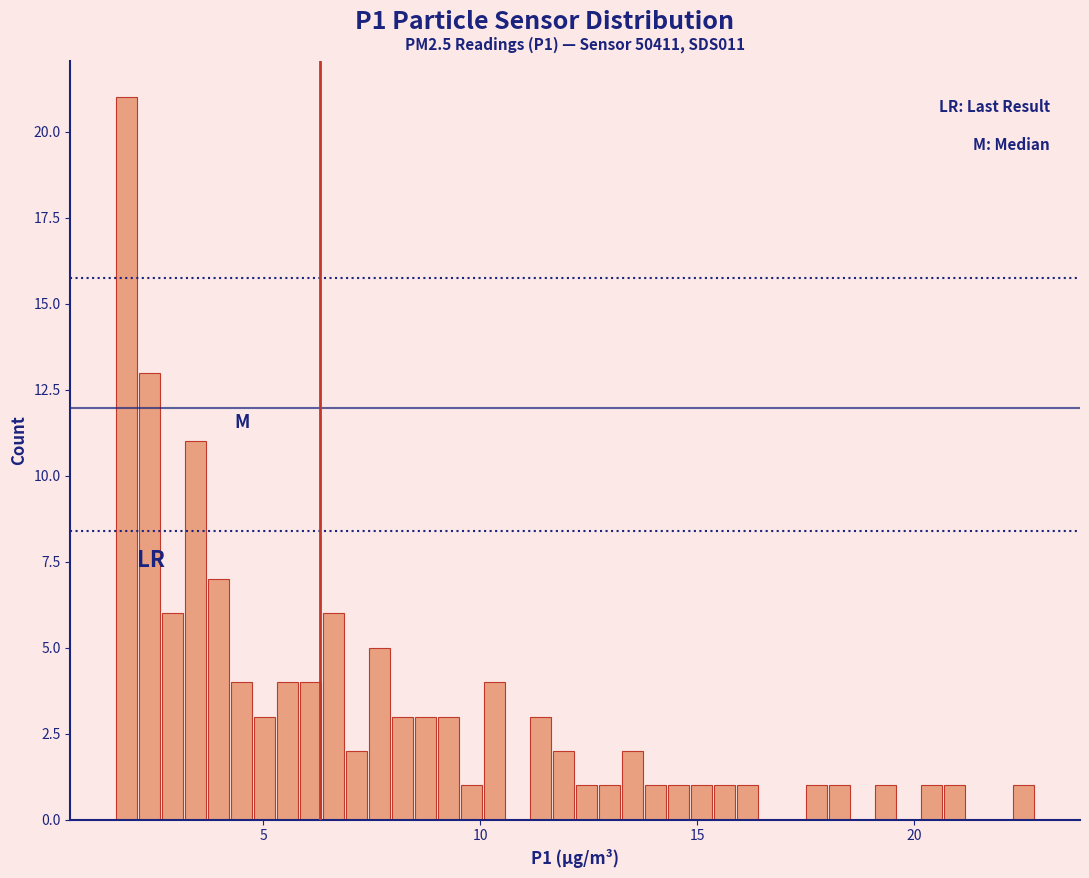

Around what value on the x-axis is the tallest bar? Give the approximate position of its centre, as read against the axis.

2.0